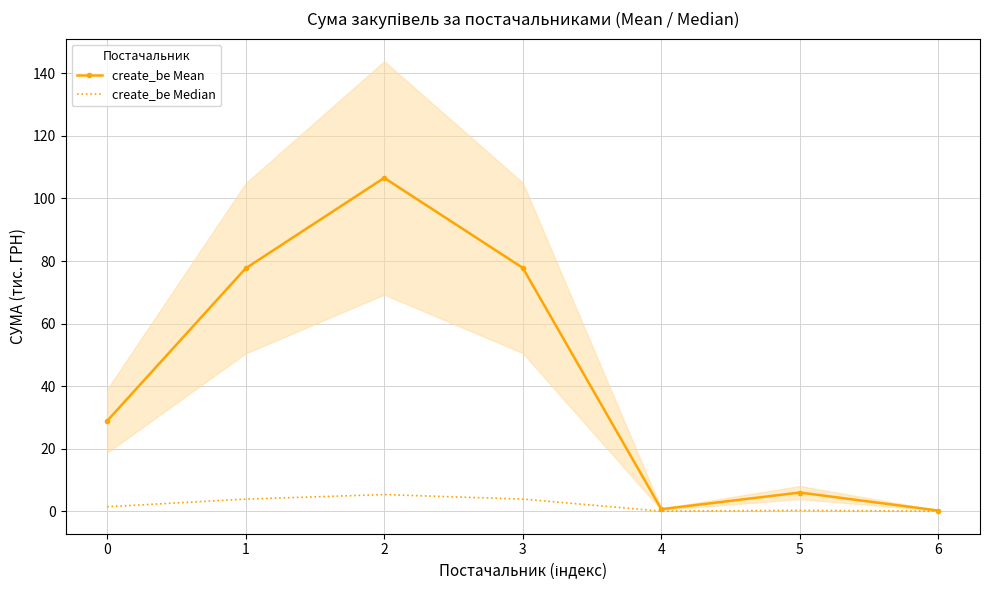

What is the value of the create_be Mean point at the 6th from the left?

6.0